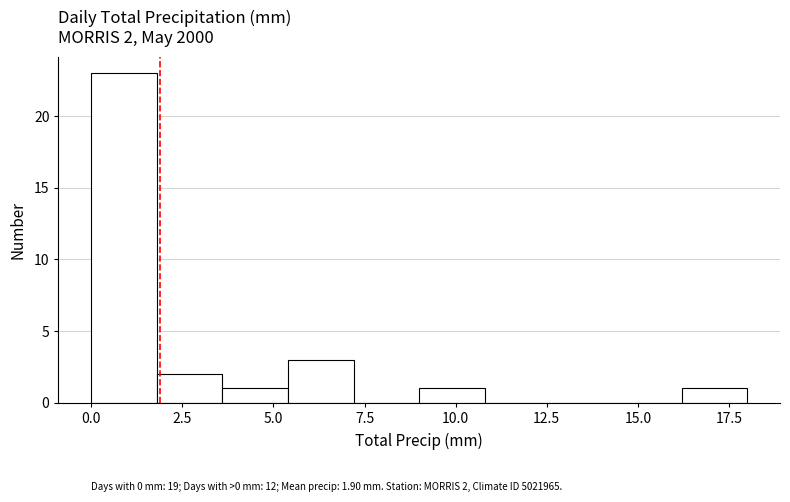

Read against the x-axis, roughly where is the centre of the tallest bar?

1.0